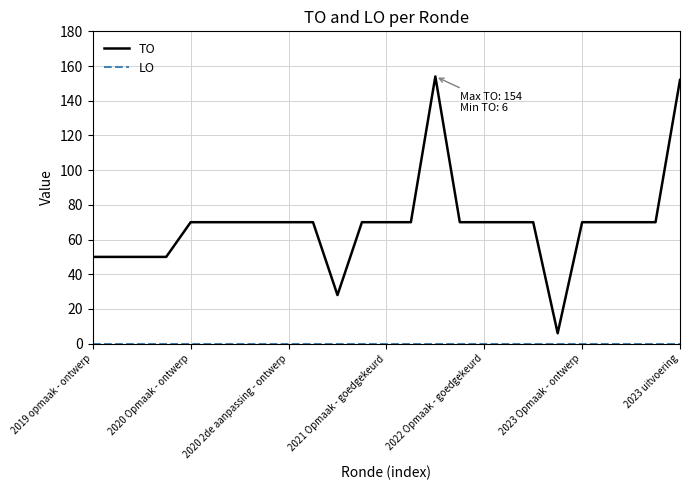

How many series are shown in this chart?

2